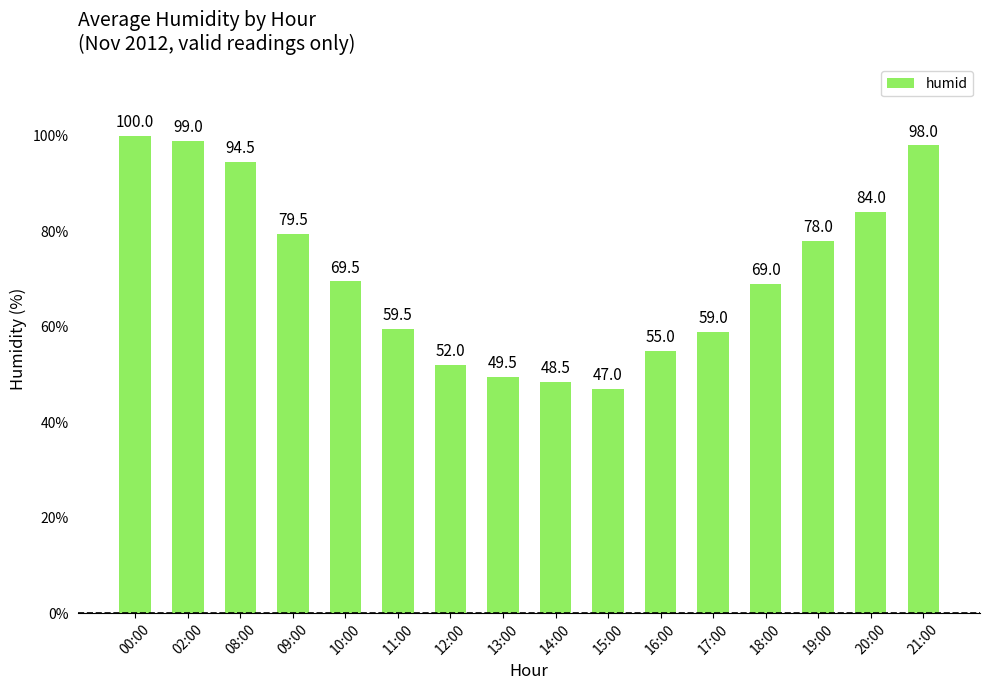

How many values are below 69?

7